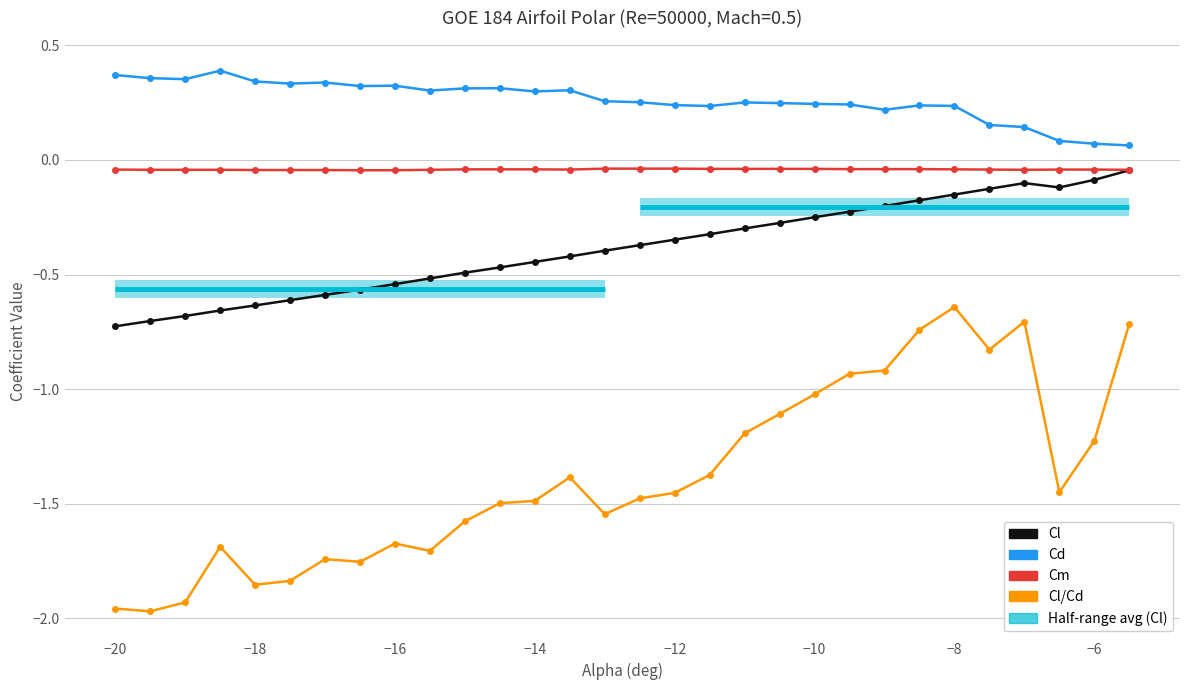

Count the Cd values in the range 0 to 1.

30